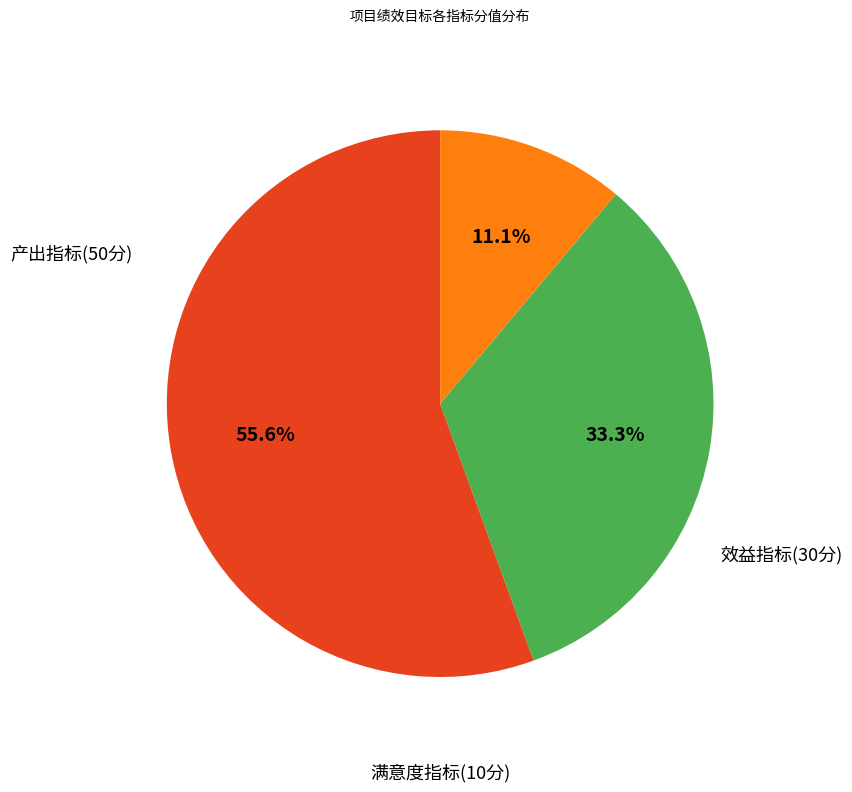

Does any single category account for the majority?

Yes